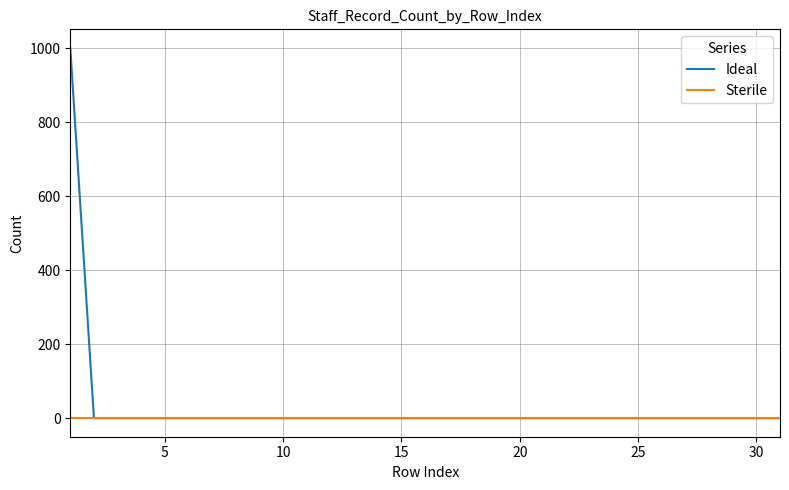

Which series has the widest spread of values?

Ideal